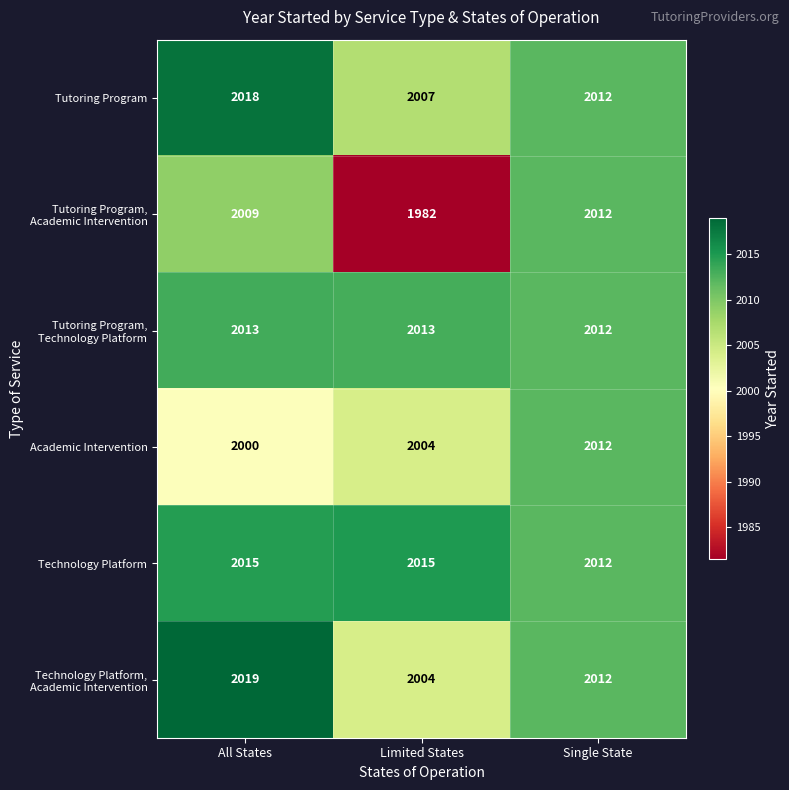

Rank the categories by Tutoring Program value from highest to lowest.

All States, Single State, Limited States